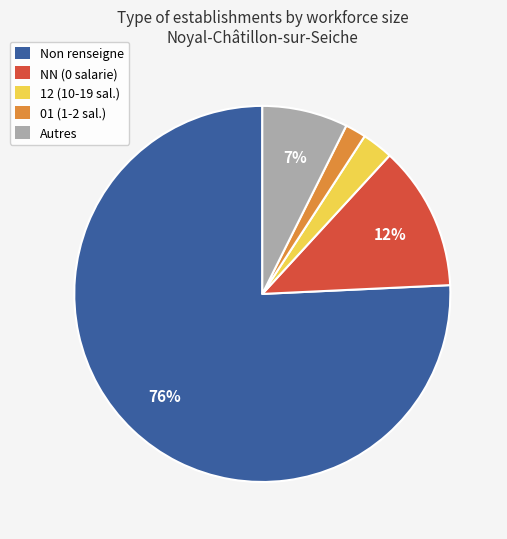

How many segments does this pie chart have?

5